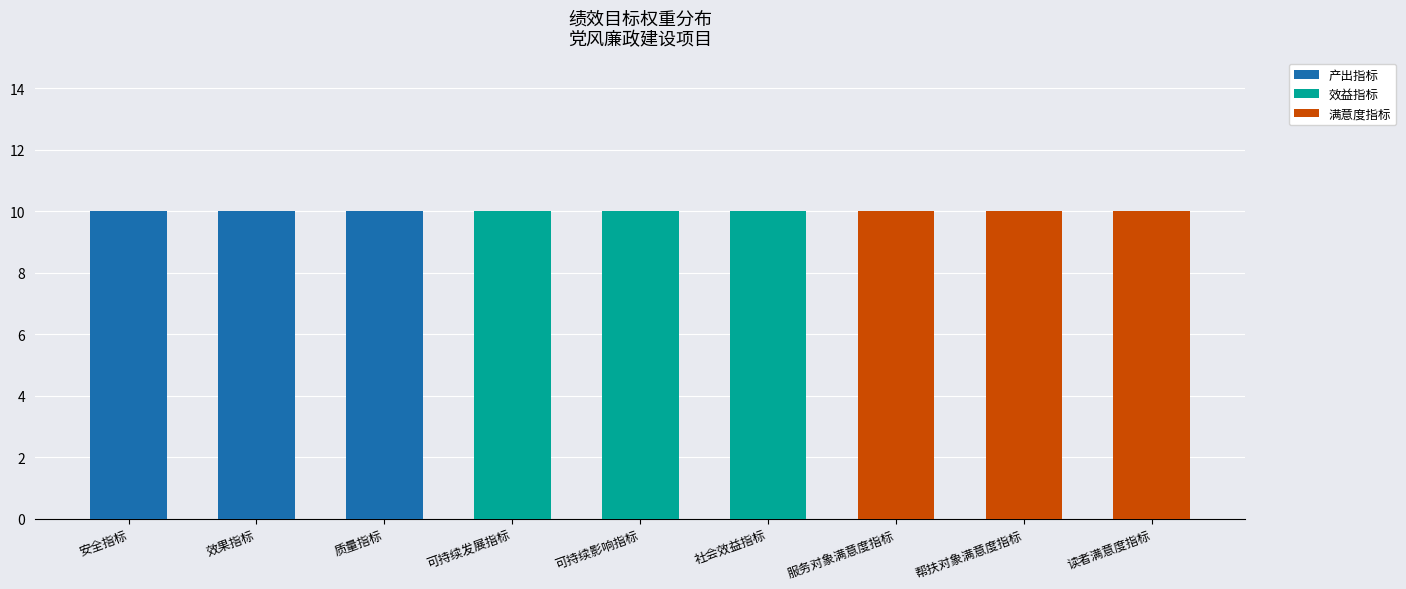

Is it true that 产出指标 equals 10 at 安全指标?

True